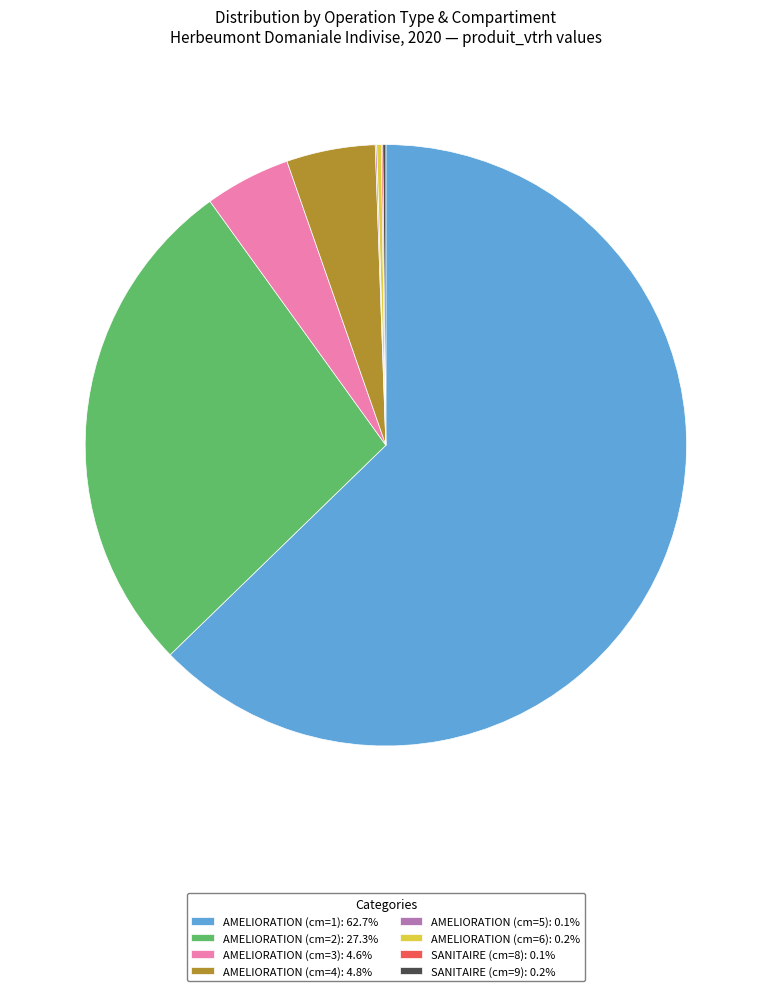

Is AMELIORATION (cm=1): 62.7% the majority of the pie?

Yes